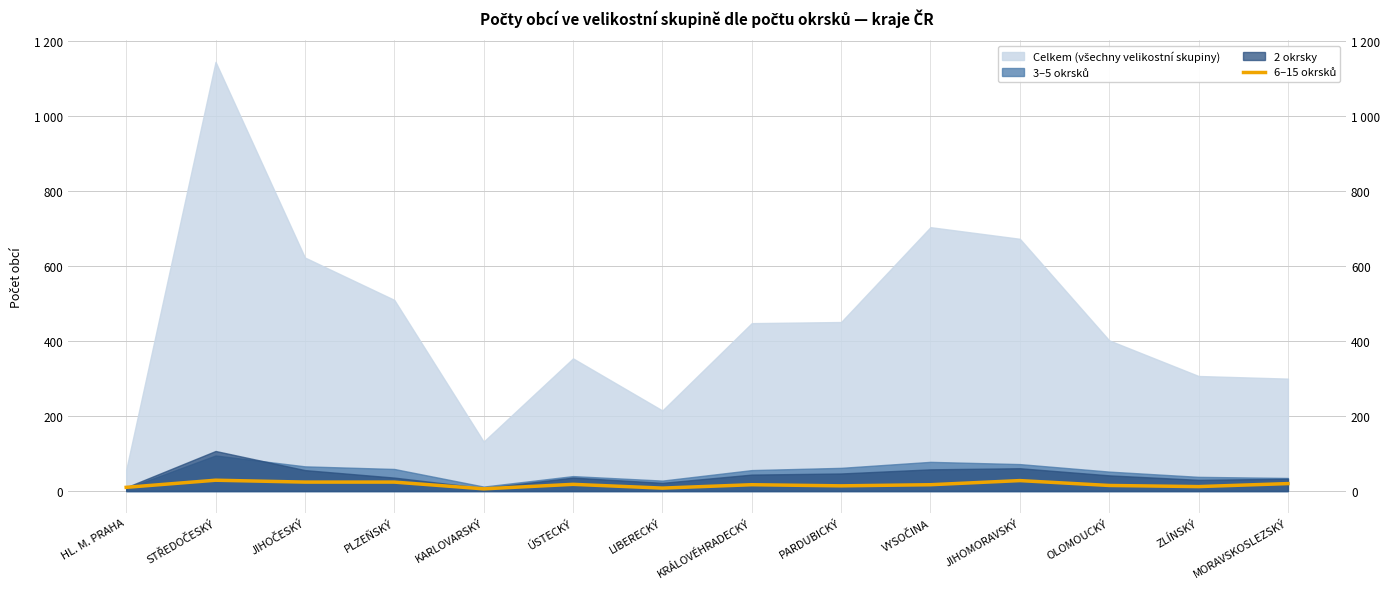

At which label does the data first exceed 17?

STŘEDOČESKÝ